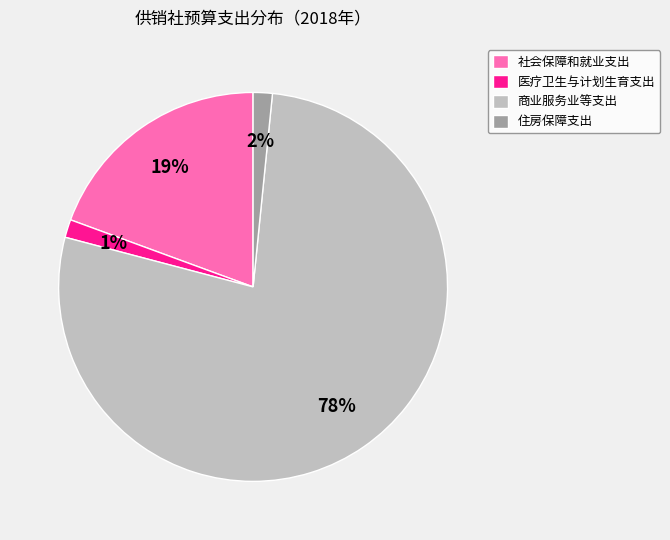

Count the number of slices in the pie.

4